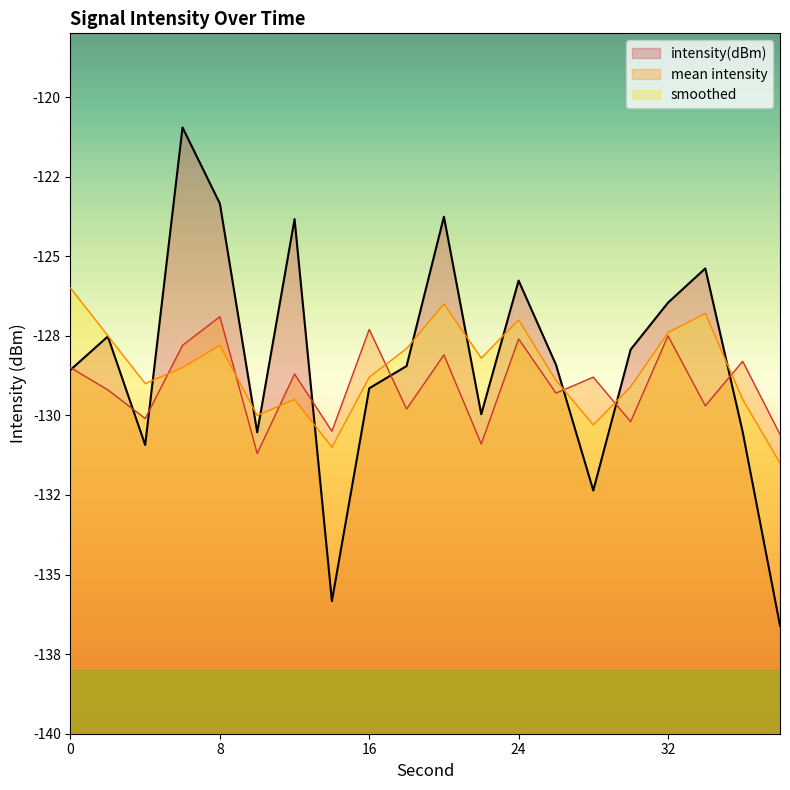

Is it true that mean_intensity equals -129.3 at 26?

True